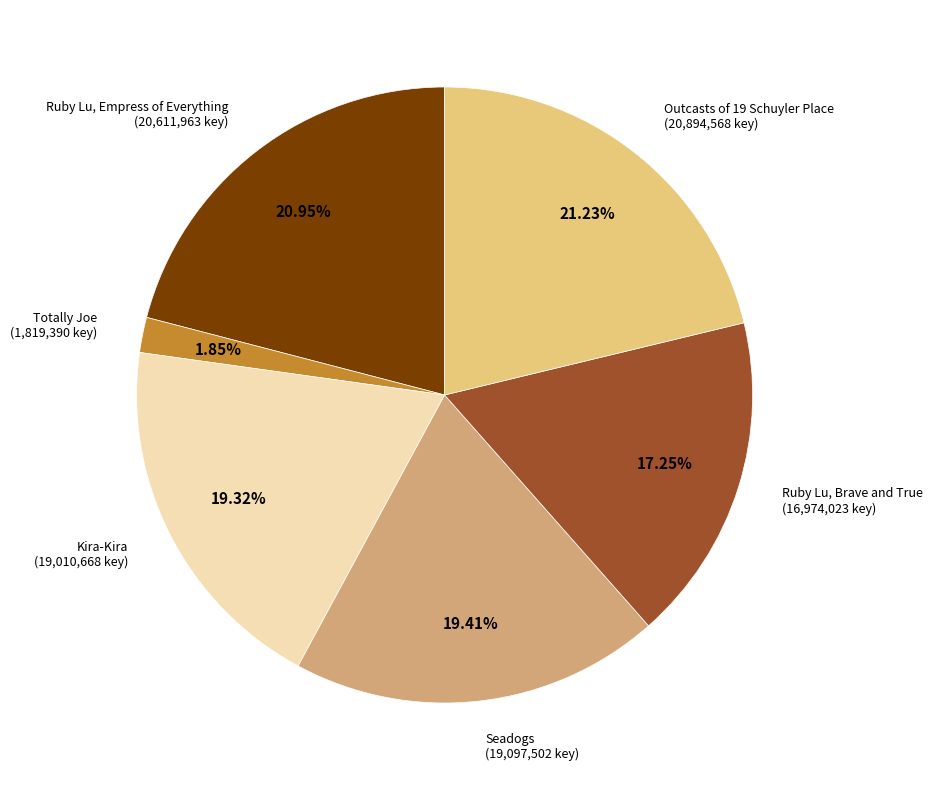

Which category has the smallest portion of the pie?

Totally Joe